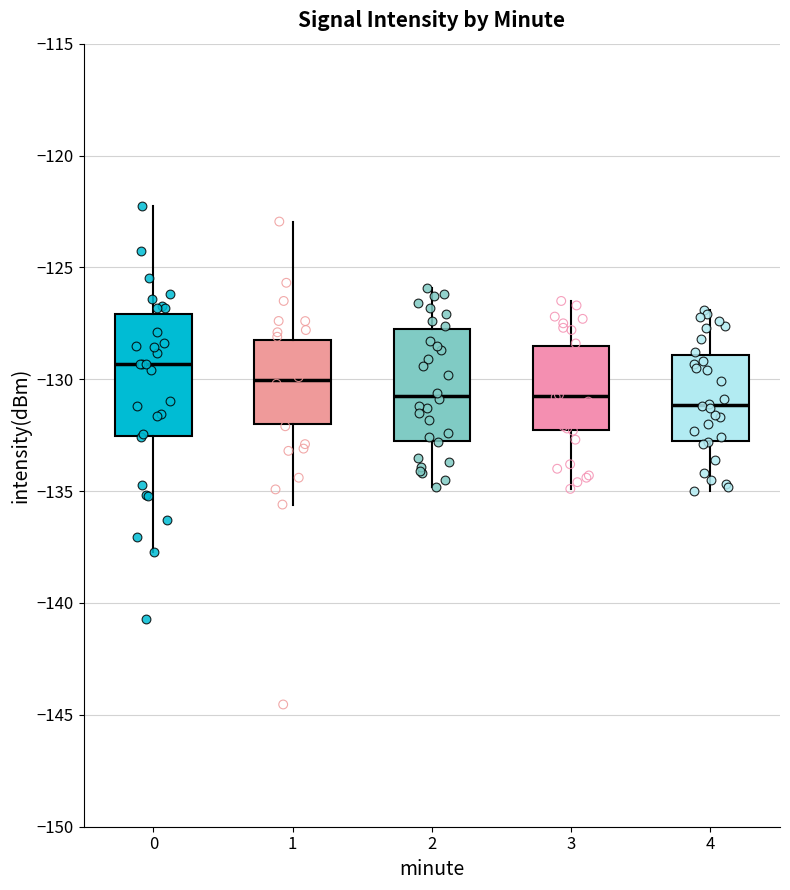

Reading left to right, read every box against the y-axis: the position of its median line, the range the box covers, and the ends of its whiskers. The values are not printed on the chart, so give them approximately, as read against the axis.

0: median -129.5, box -132.5 to -127.0, whiskers -137.5 to -122.5
1: median -130.0, box -132.0 to -128.0, whiskers -135.5 to -123.0
2: median -130.5, box -132.5 to -128.0, whiskers -135.0 to -126.0
3: median -130.5, box -132.5 to -128.5, whiskers -135.0 to -126.5
4: median -131.0, box -132.5 to -129.0, whiskers -135.0 to -127.0